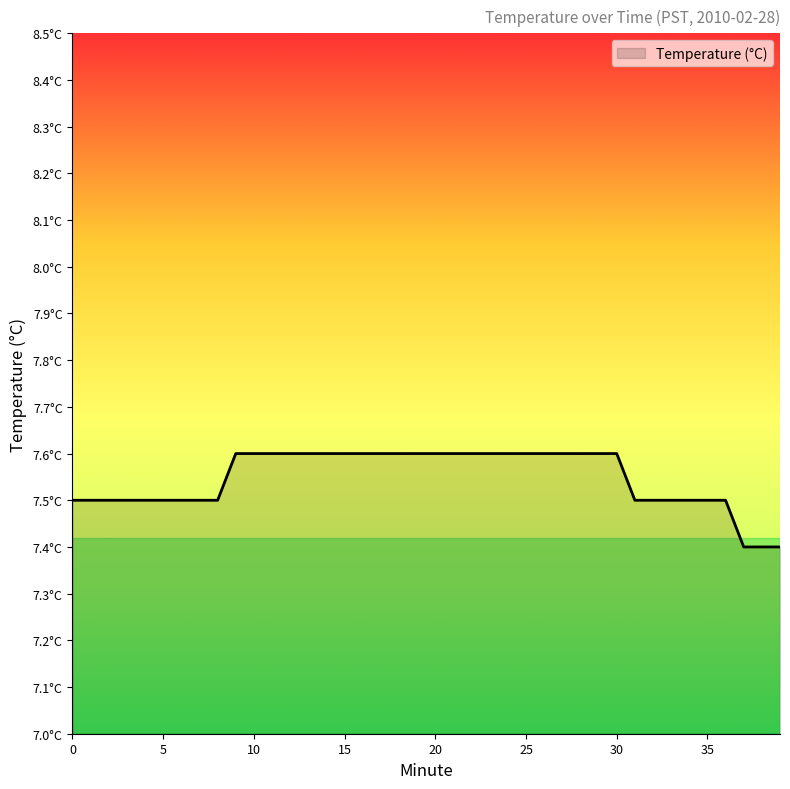

What is the value of the 34th point from the left?

7.5